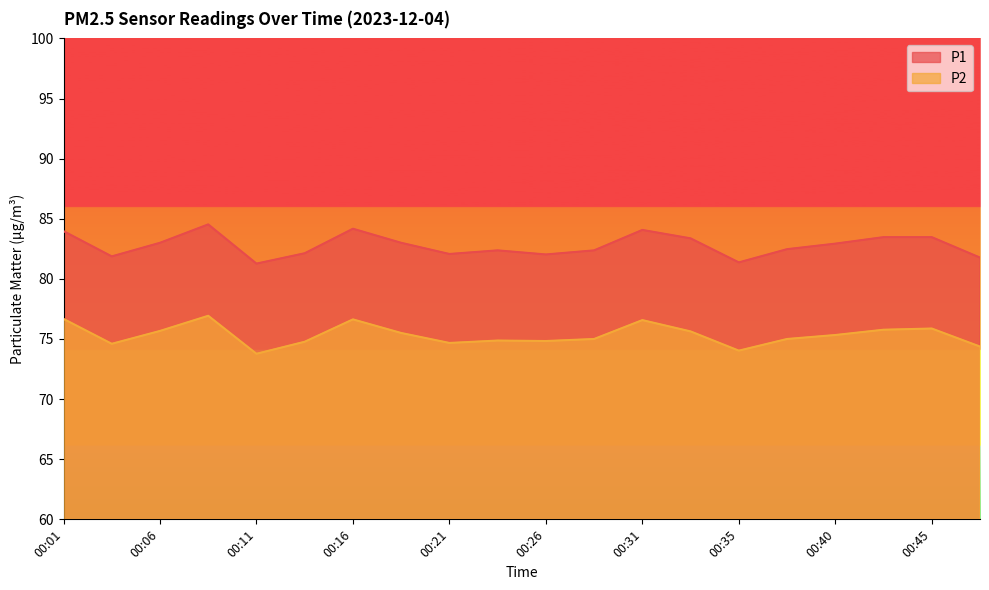

At which category does P1 reach its first local peak?

00:09